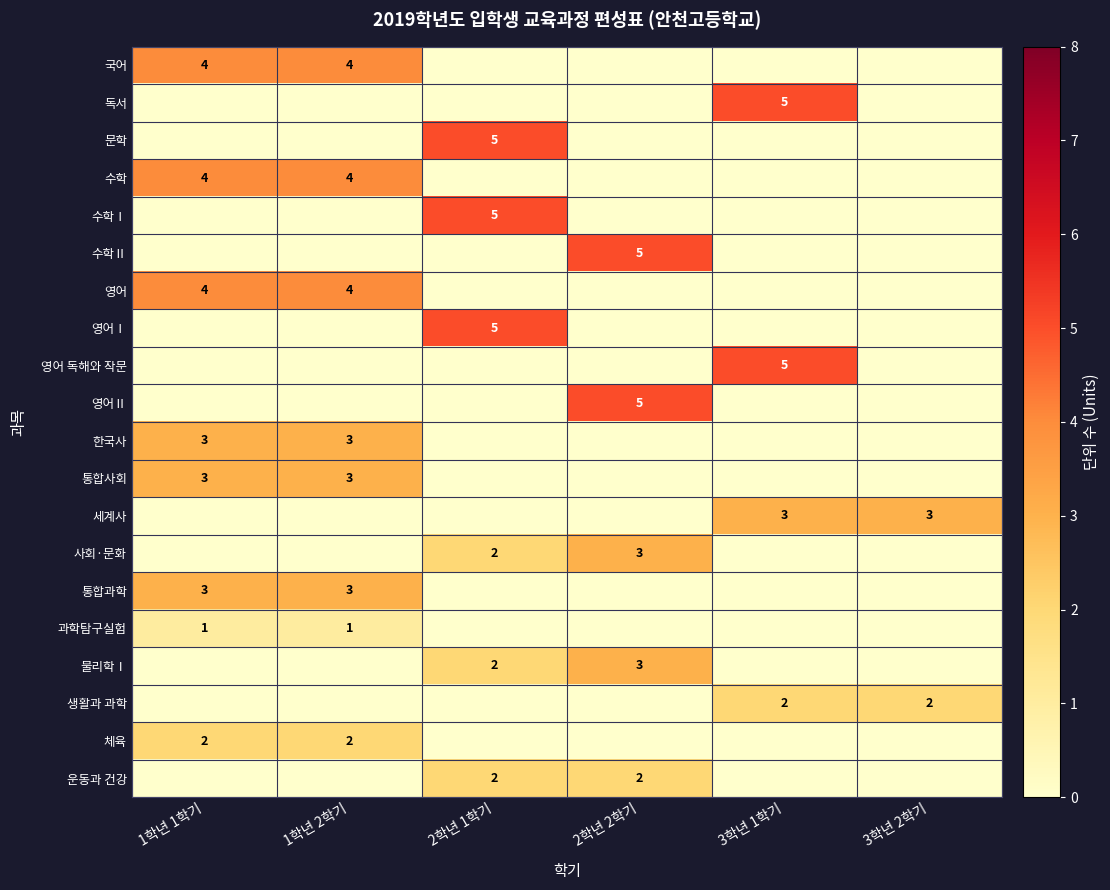

Is it true that 통합과학 equals 3 at 1학년 2학기?

True